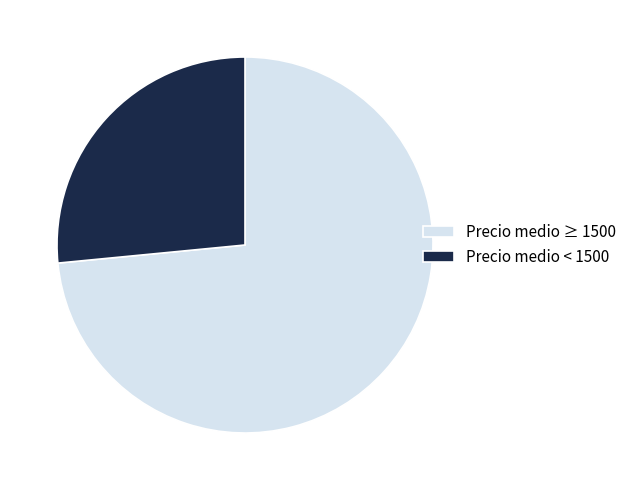

What is the largest slice in the pie chart?

Precio medio ≥ 1500